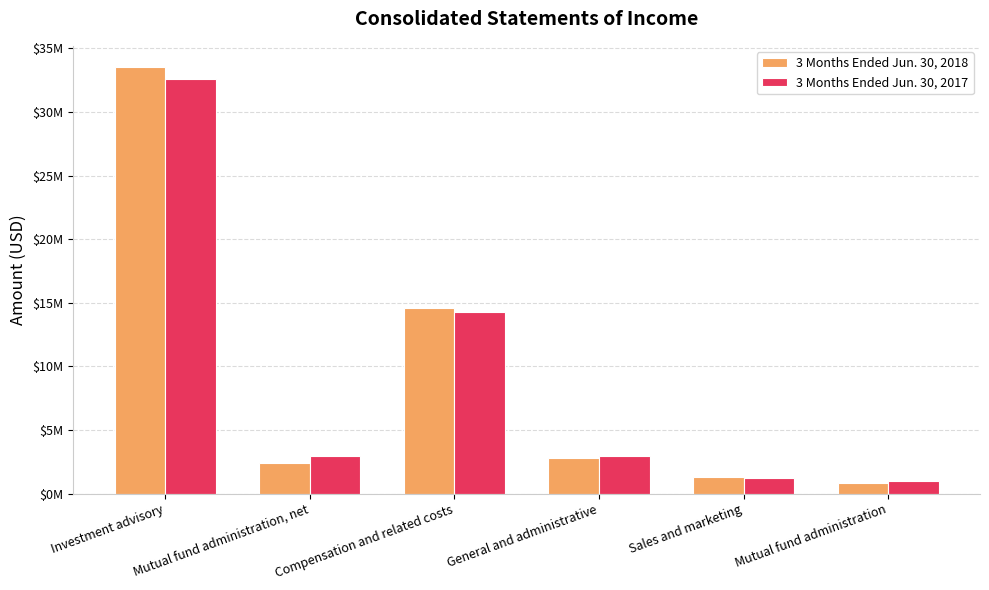

What is the spread (max minus min) of values at Investment advisory?

967949